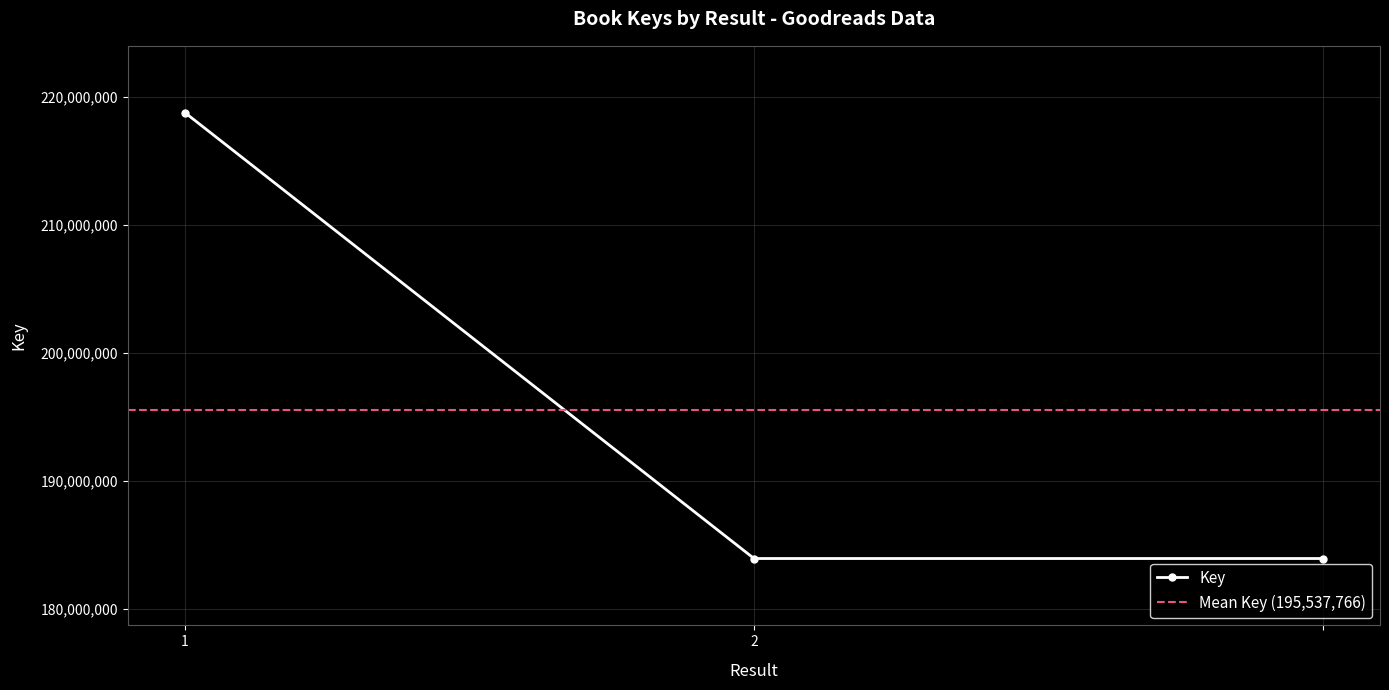

Reading right to left, what are all the values shown in this chart?

183916445	183916445	218780409